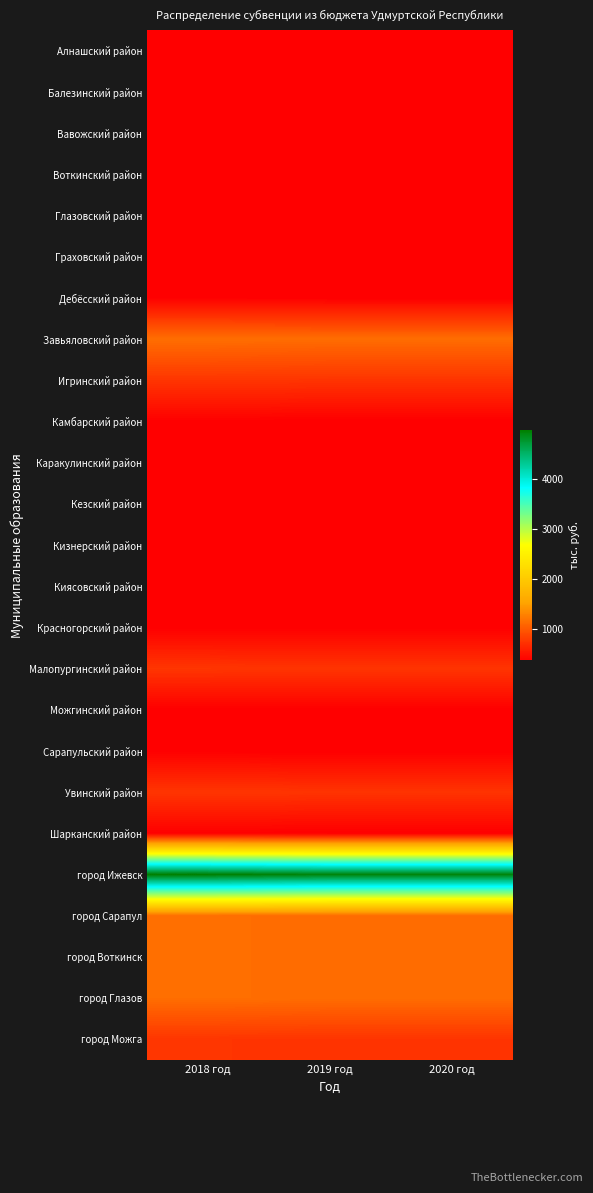

What is the minimum value shown in the chart?

371.3